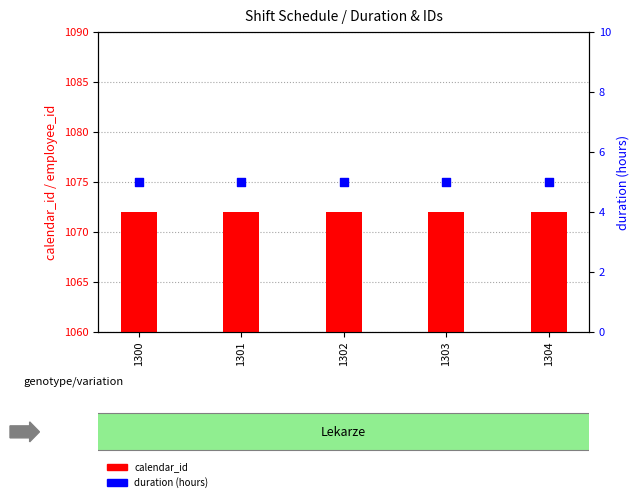

What is the total value across all series at 1303?

1077